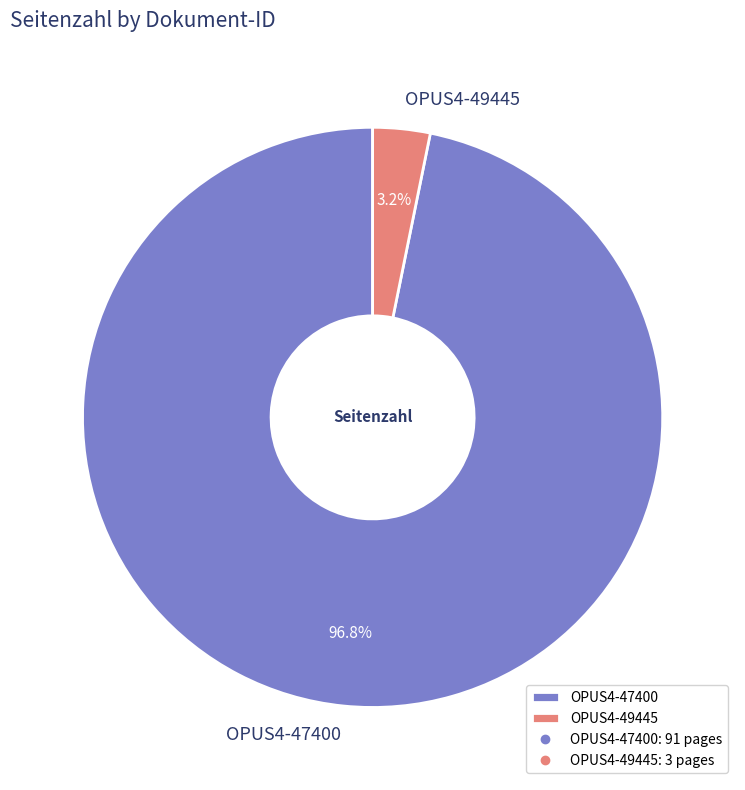

What is the largest slice in the pie chart?

OPUS4-47400